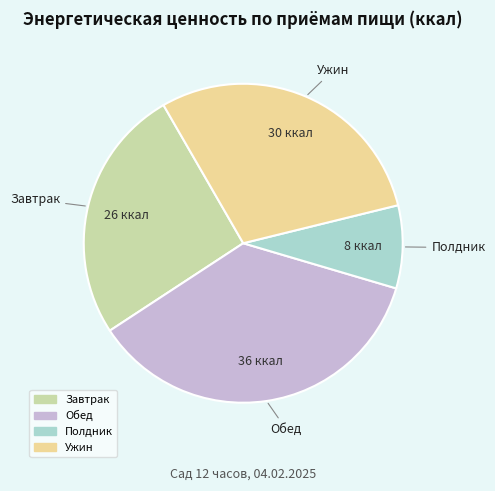

Is the sum of Завтрак and Обед greater than half?

Yes